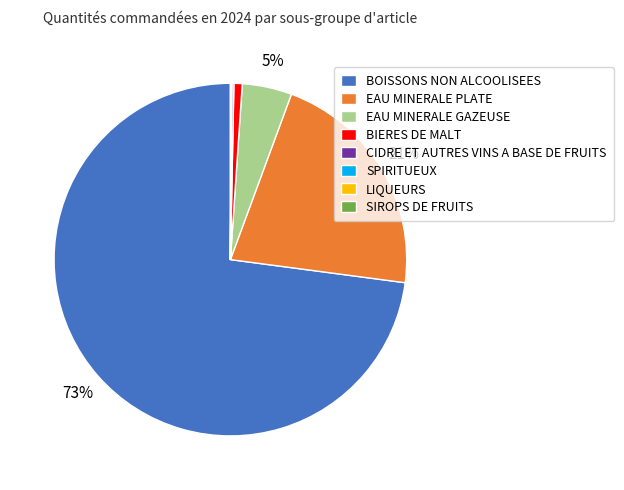

To the nearest percent, what is the difference between the largest and smallest slice percentages?

73%